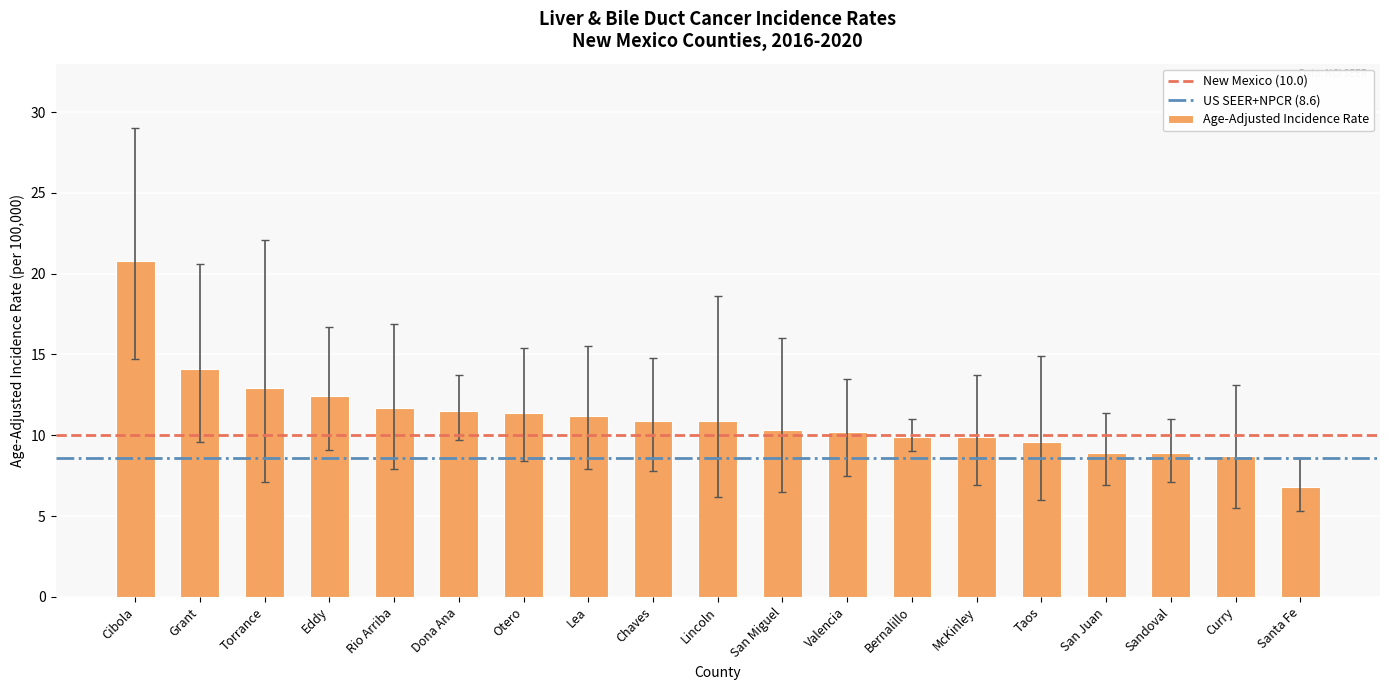

True or false: the data shows 9.9 at McKinley.

True